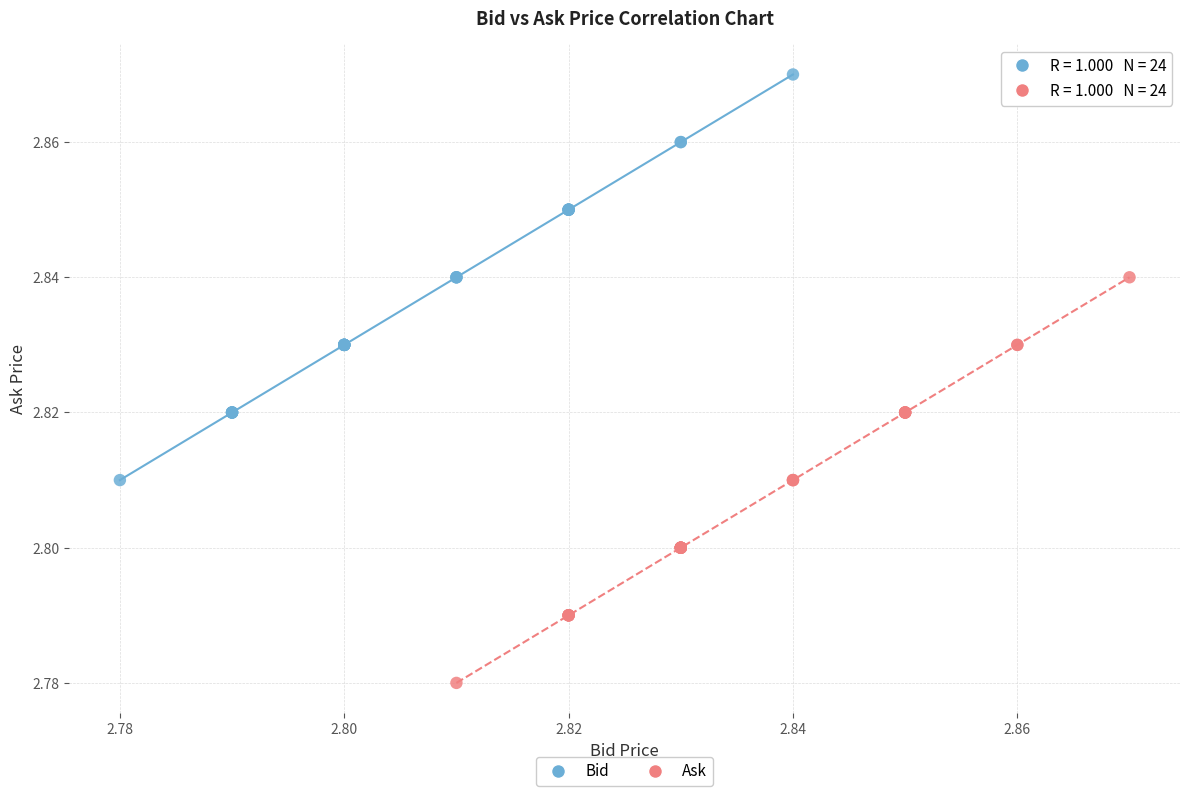

Which series reaches the maximum Y coordinate?

Bid